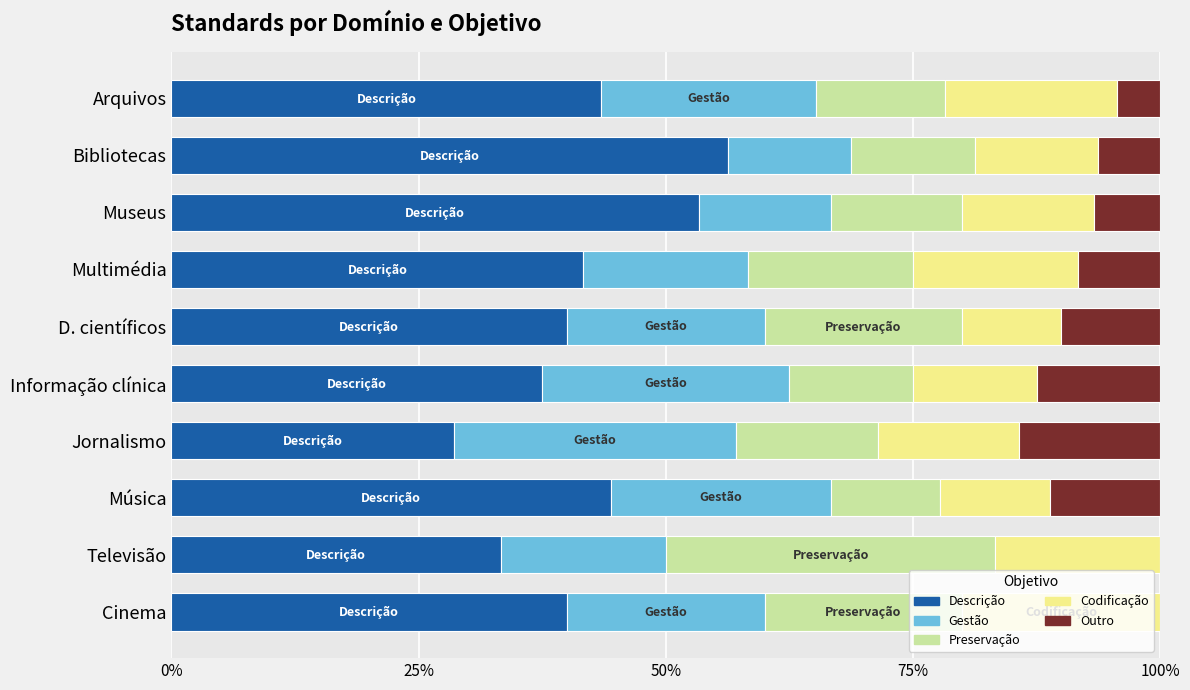

Which category has the highest value in the Descrição series?

Bibliotecas